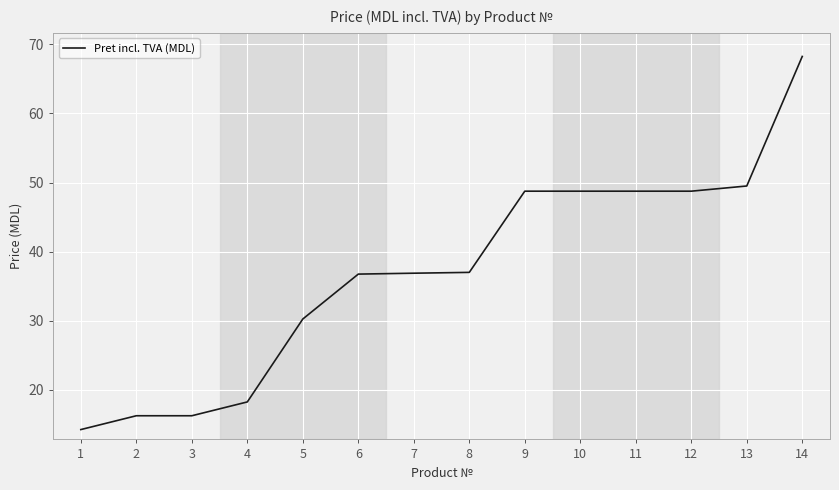

What value does the data have at 13?

49.5